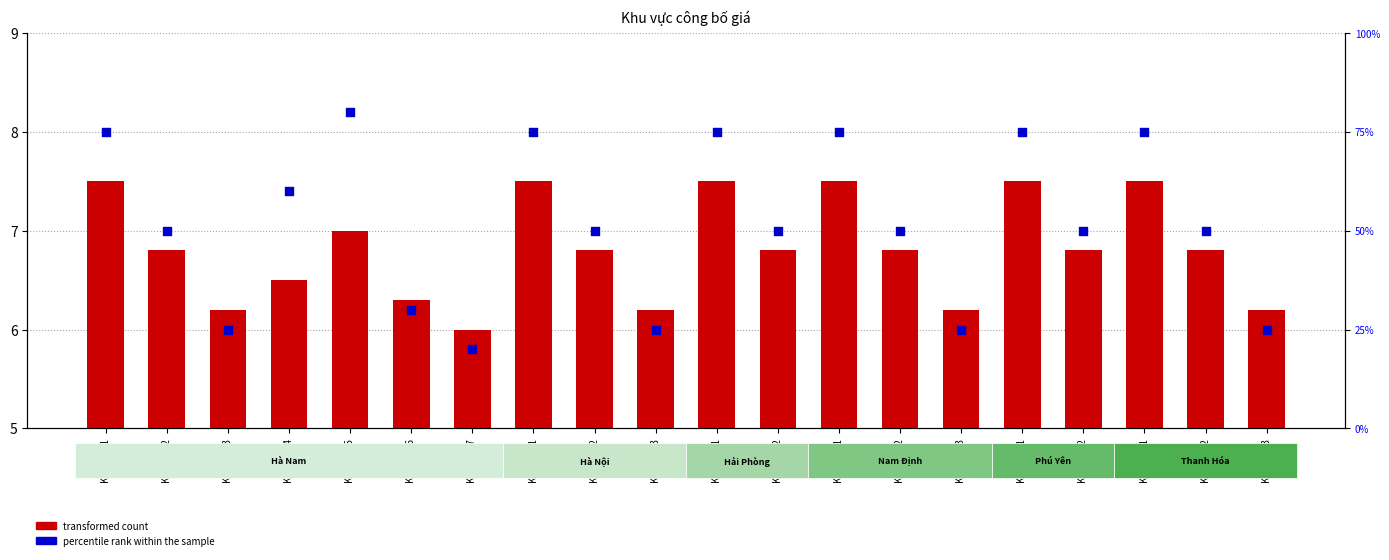

Which series reaches the minimum Y coordinate?

transformed count